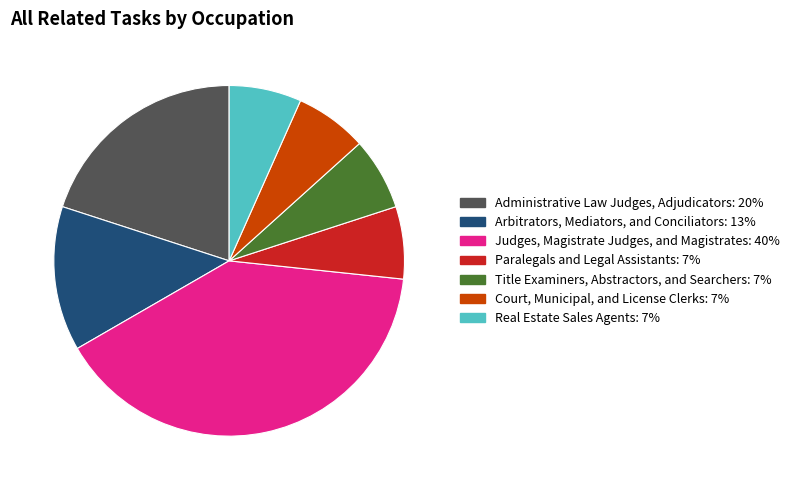

What is the ratio of the value at Administrative Law Judges, Adjudicators: 20% to the value at Title Examiners, Abstractors, and Searchers: 7%?

3.0